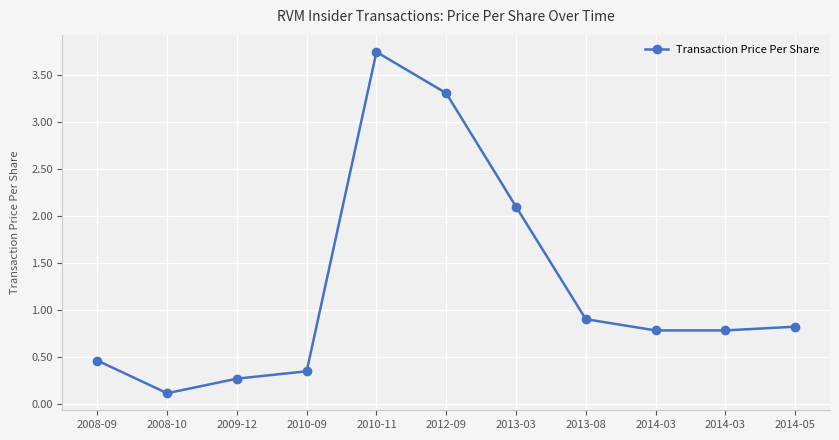

Rank the categories by value from highest to lowest.

2010-11, 2012-09, 2013-03, 2013-08, 2014-05, 2014-03, 2014-03, 2008-09, 2010-09, 2009-12, 2008-10